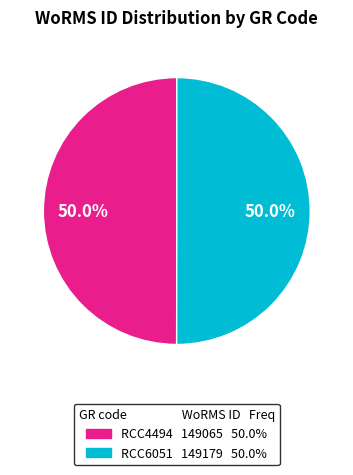

What percentage is NOT represented by RCC6051?

50.0%